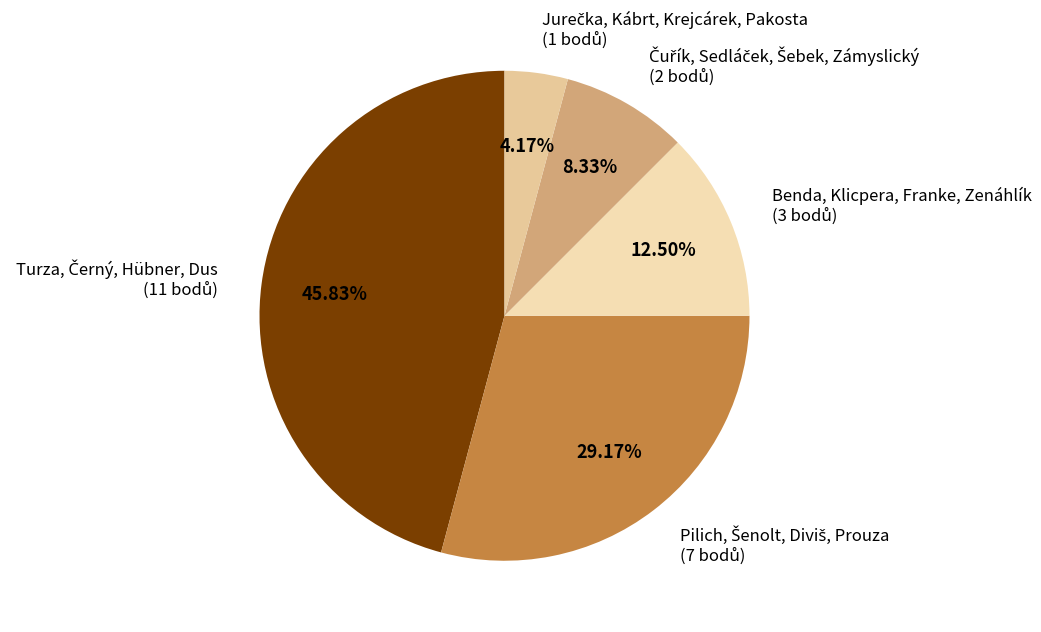

Is there any slice that represents more than half of the pie?

No